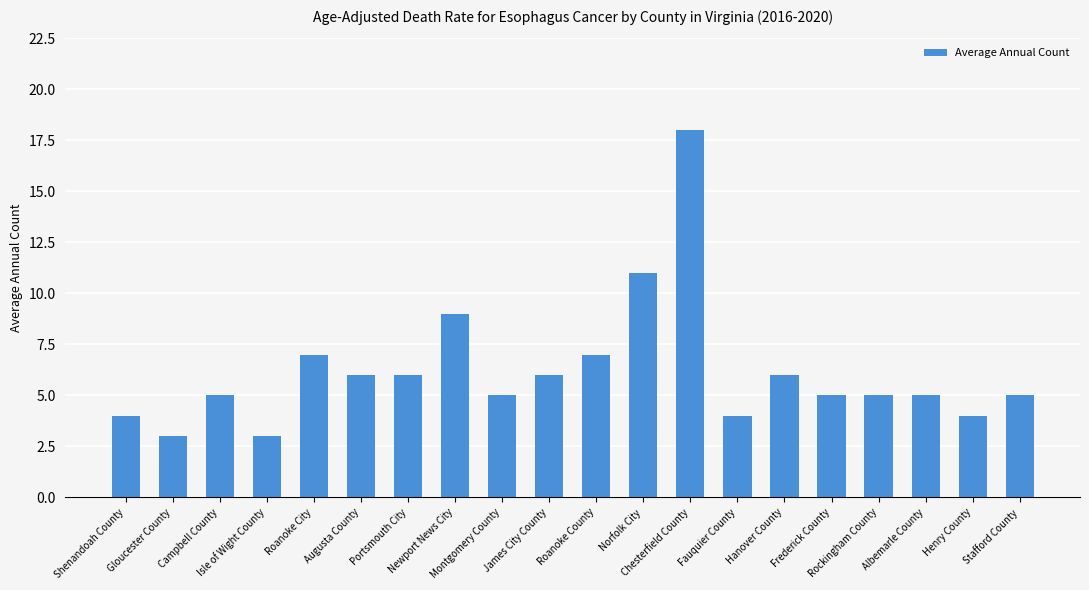

At which category does the chart reach its peak across all series?

Chesterfield County